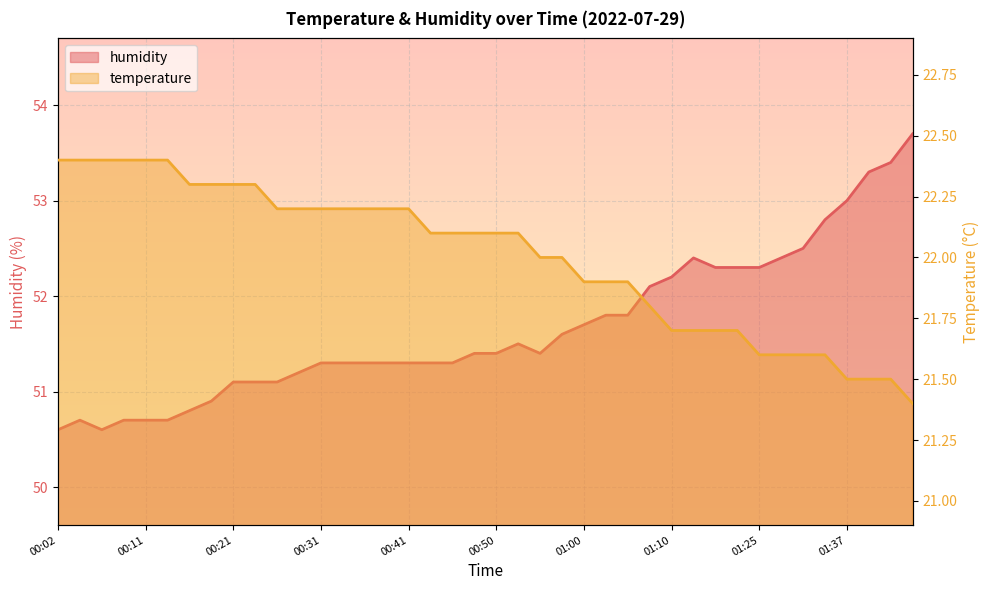

What is the label of the 34th point from the left?

01:30